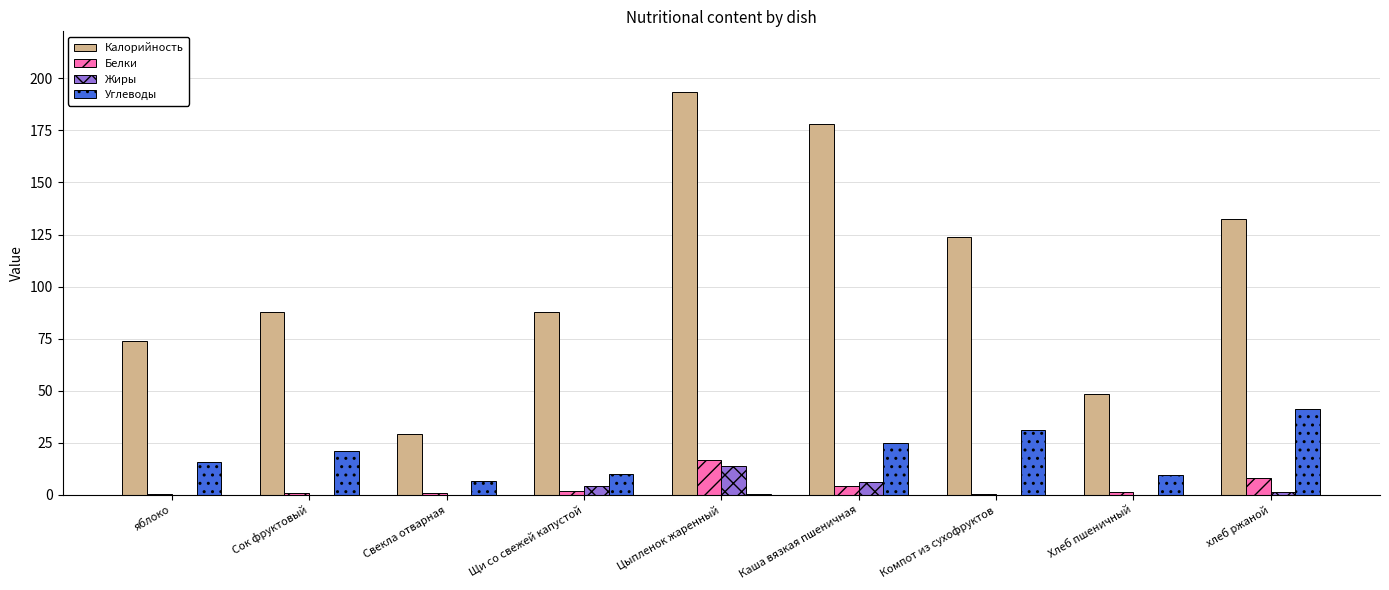

Are the bars grouped side by side (vs. stacked)?

Yes